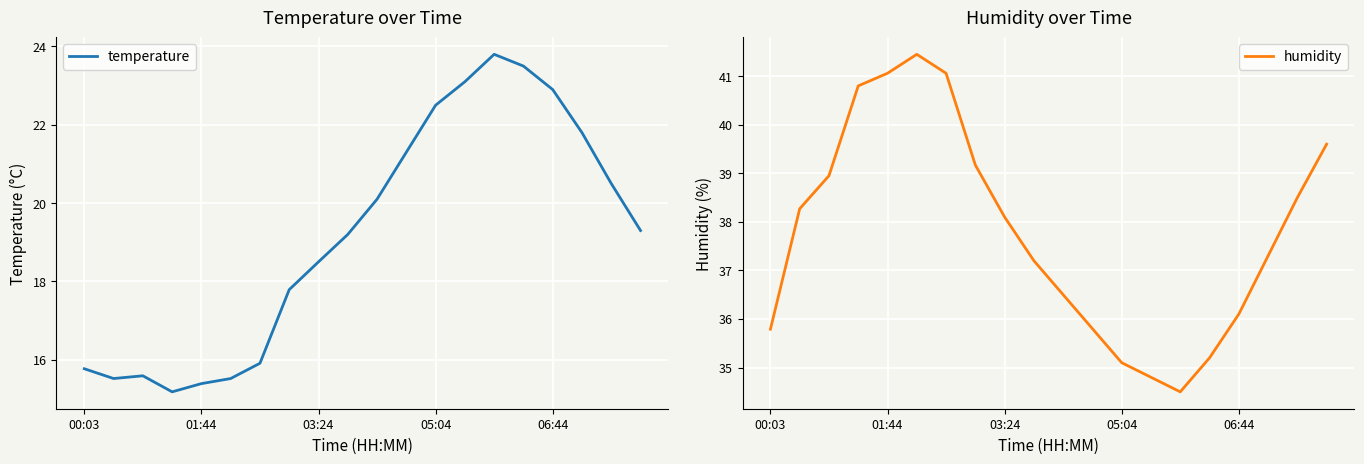

What is the average value of the temperature series?

19.2